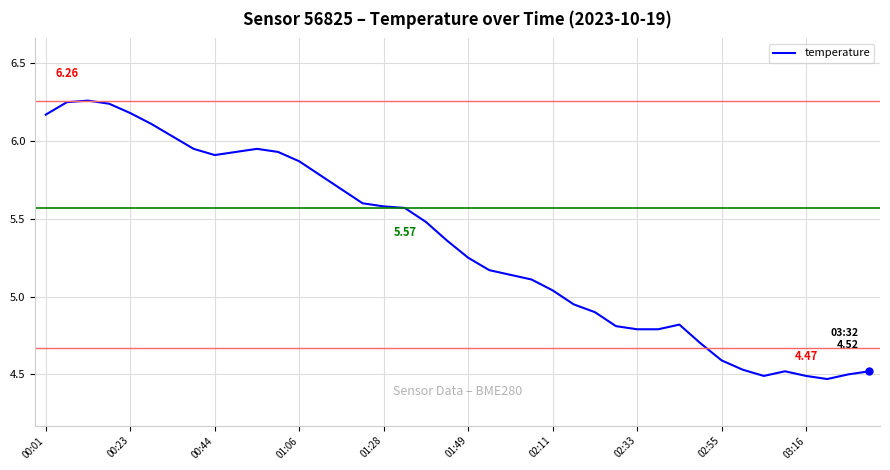

What is the difference between the second highest and second lowest values?

1.8